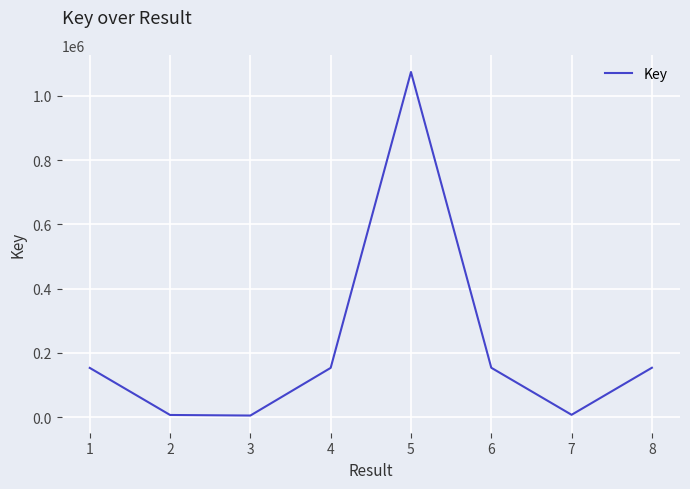

Where is the first local maximum?

5